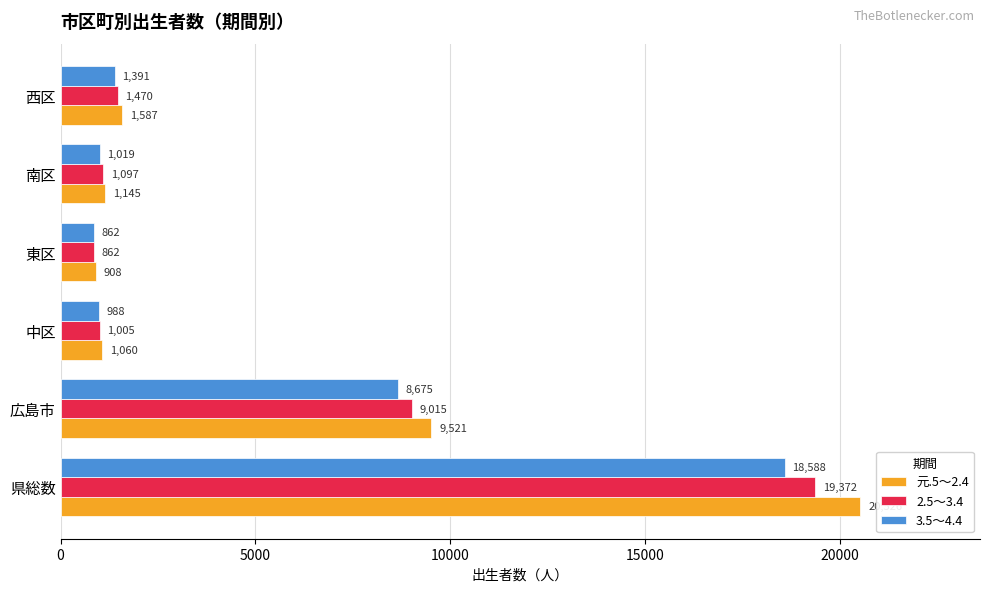

Is it true that 3.5～4.4 equals 1391 at 西区?

True